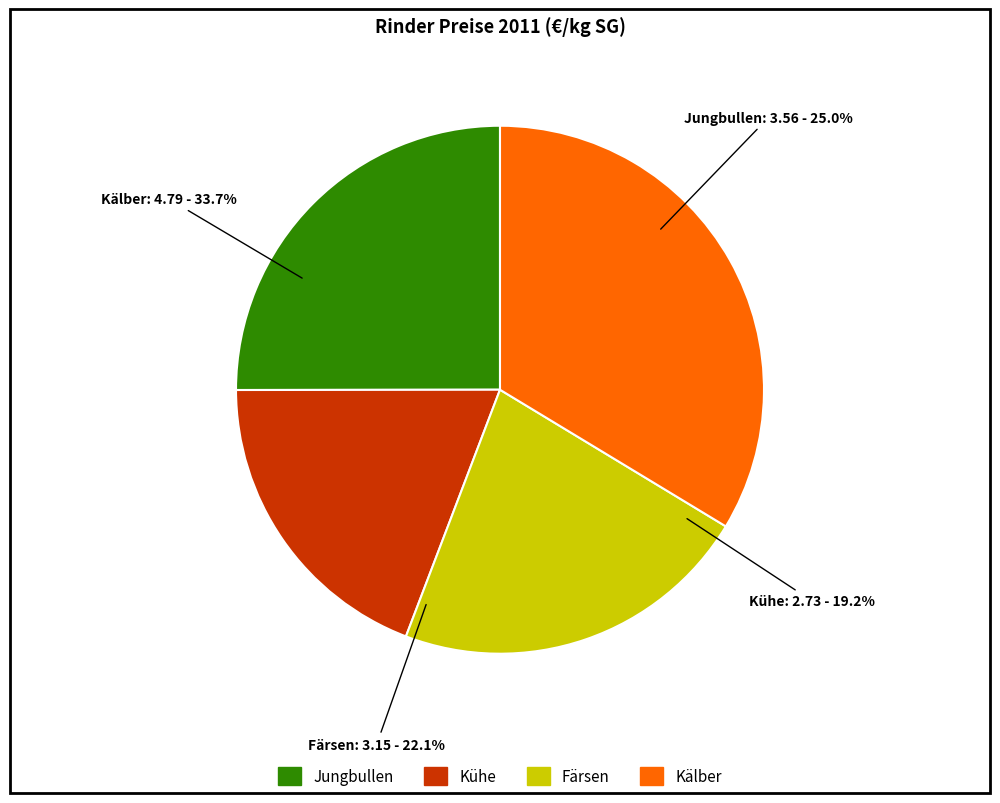

Between Jungbullen and Kälber, which is larger?

Kälber